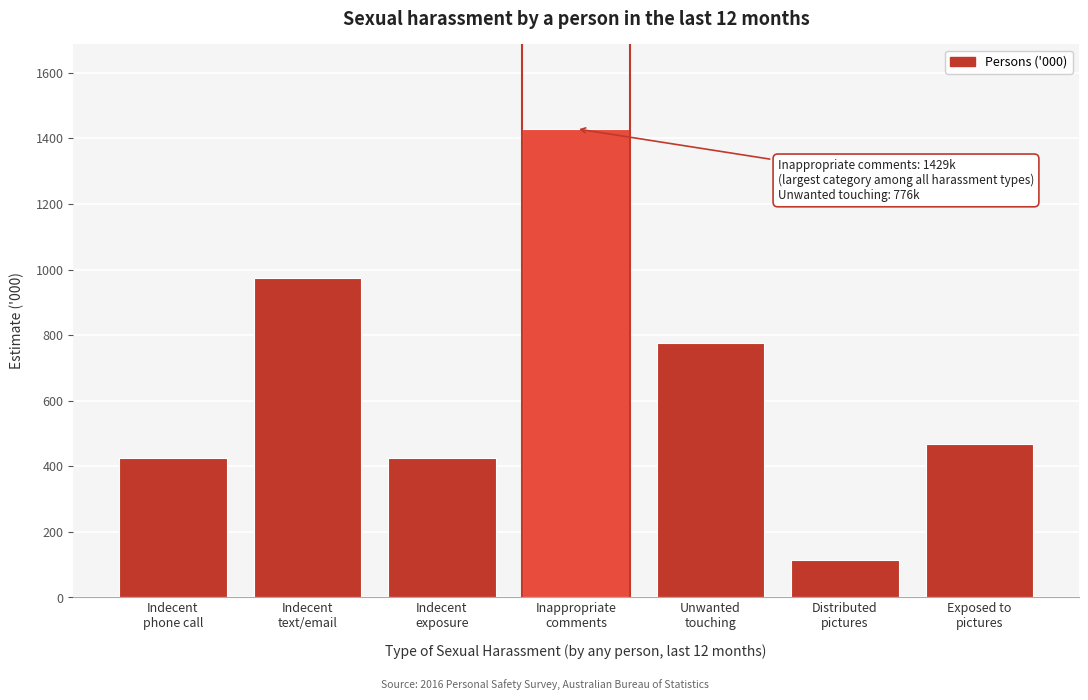

What is the value of the 7th bar from the left?

467.0